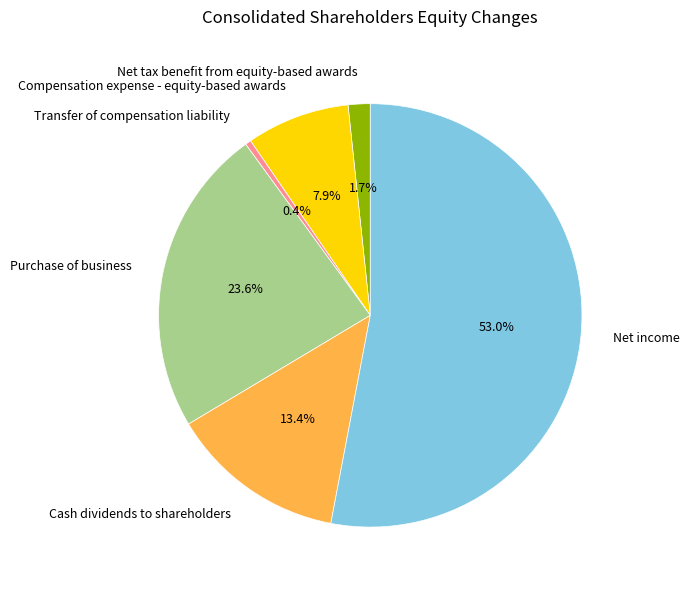

Which category has the smallest portion of the pie?

Transfer of compensation liability